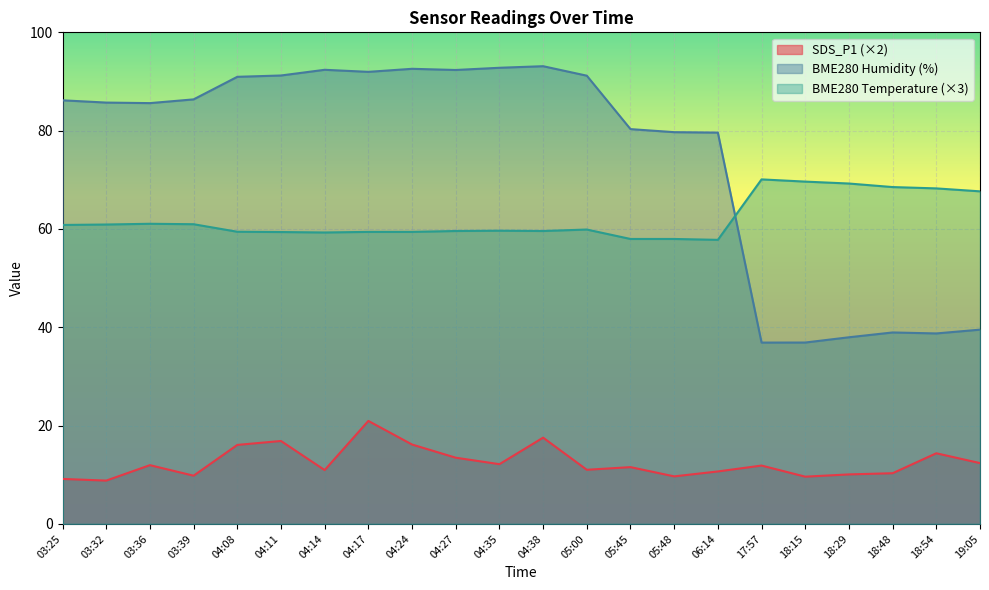

How many lines are shown in the chart?

3